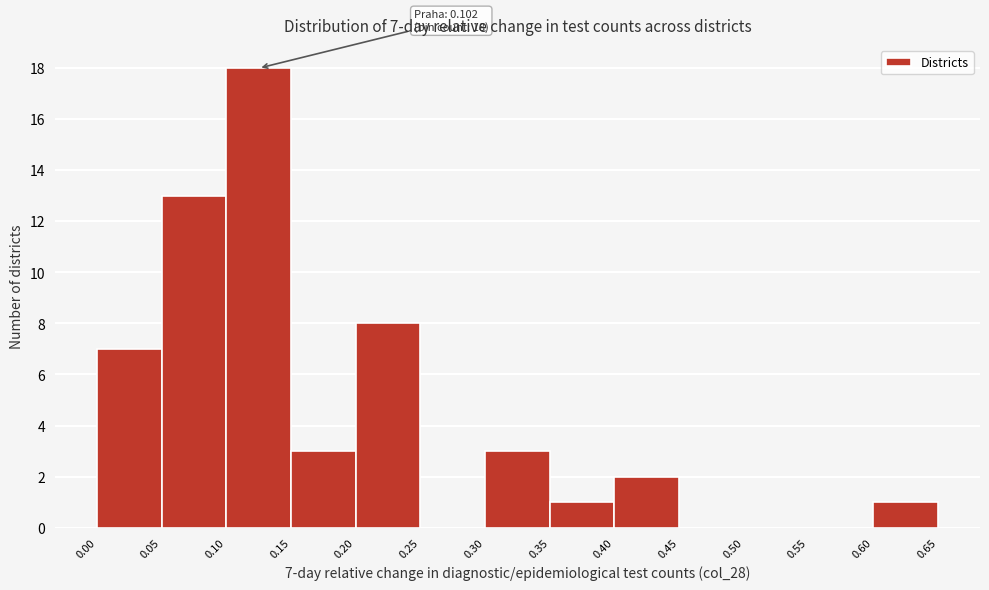

Over which range of the x-axis is the bar tallest?

0.10 to 0.15